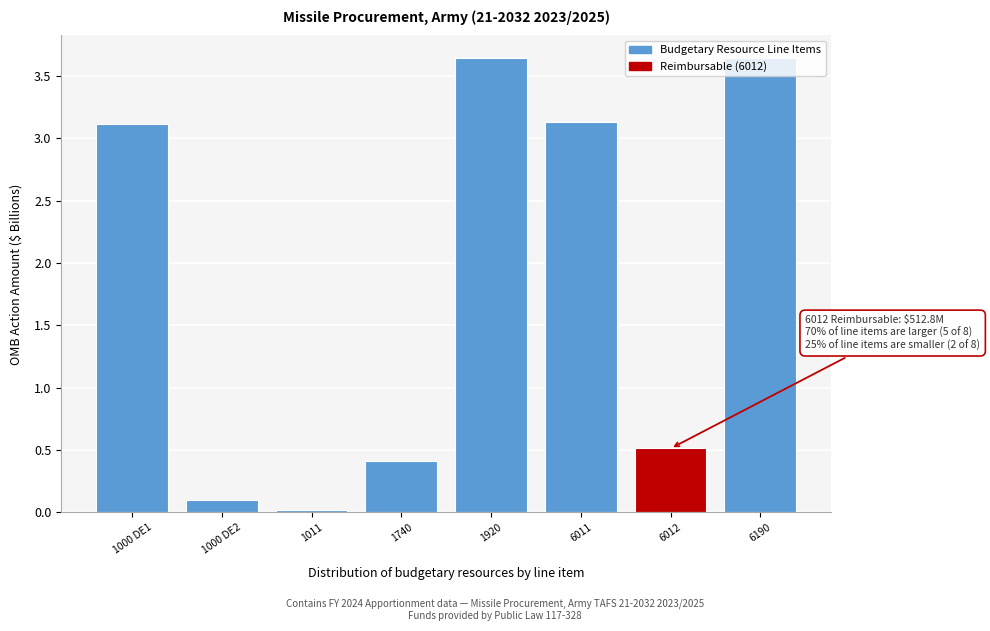

The chart shows a value of 5.4 at 6011. True or false?

False